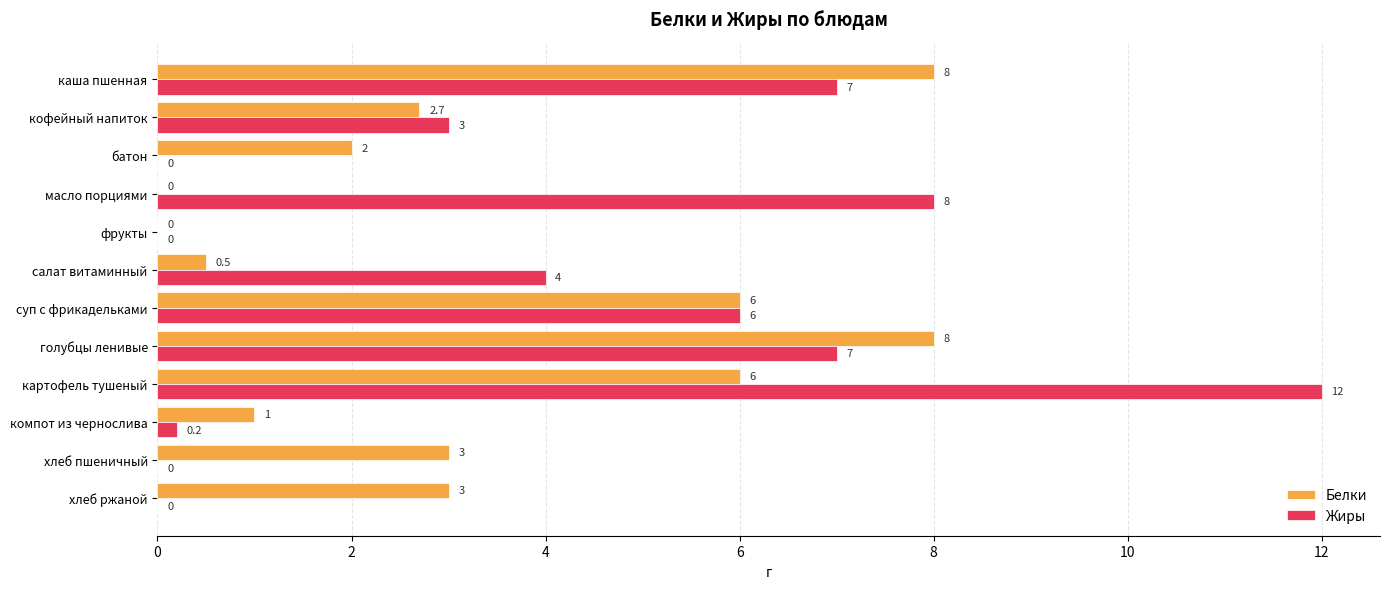

What is the total value across all series at хлеб пшеничный?

3.0